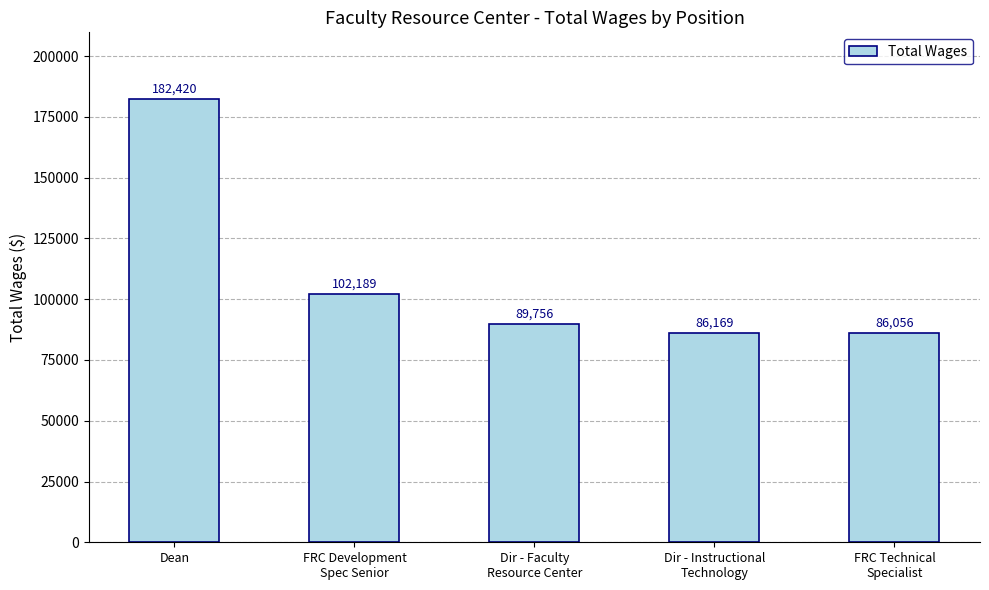

Reading left to right, list all the values displayed in this chart.

Dean=182420	FRC Development
Spec Senior=102189	Dir - Faculty
Resource Center=89756	Dir - Instructional
Technology=86169	FRC Technical
Specialist=86056